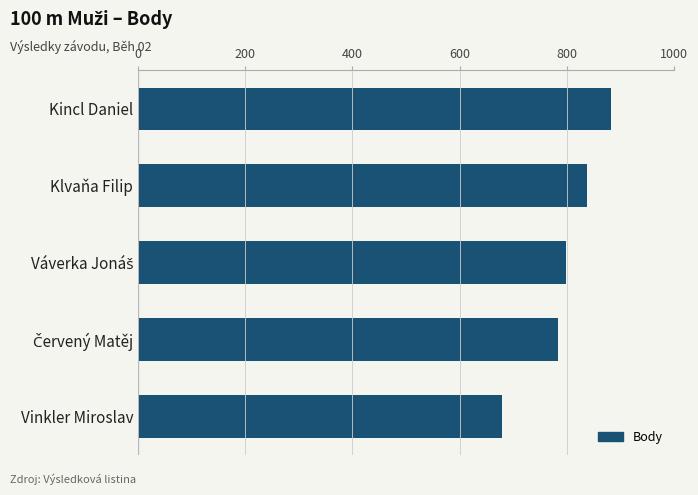

What is the ratio of the value at Klvaňa Filip to the value at Vinkler Miroslav?

1.2